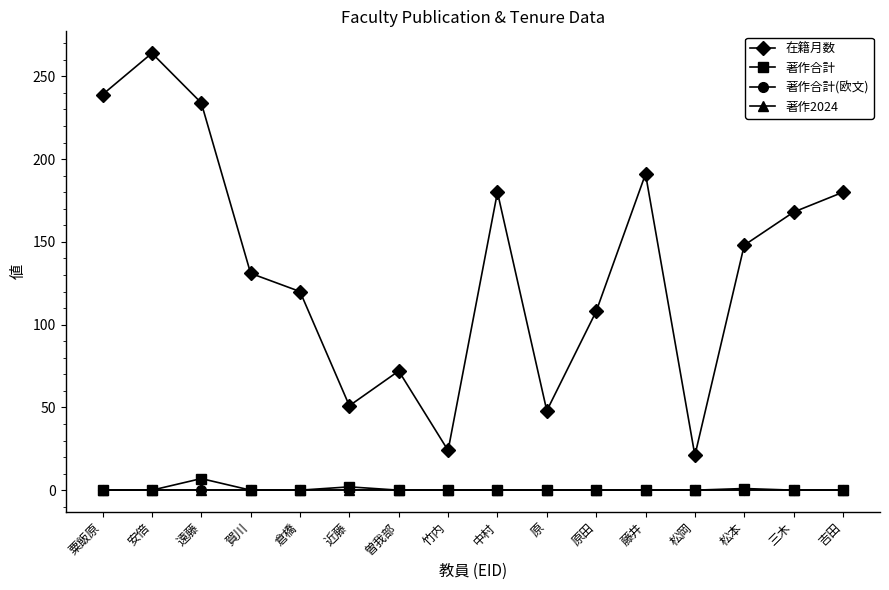

What position from the left is 竹内?

8